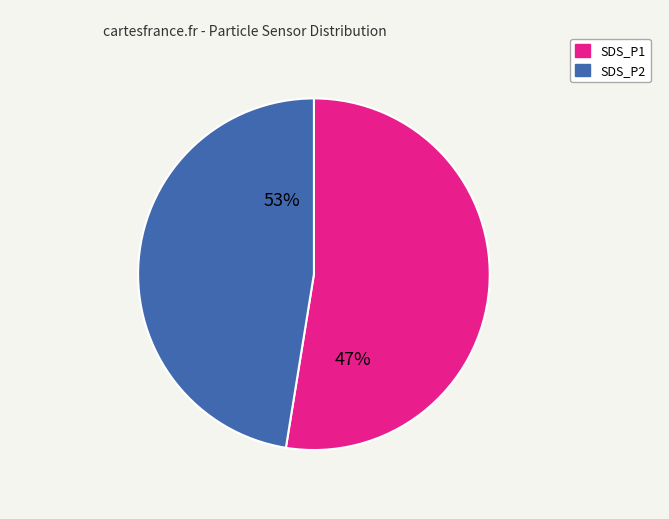

To the nearest percent, what is the difference between the largest and smallest slice percentages?

5%